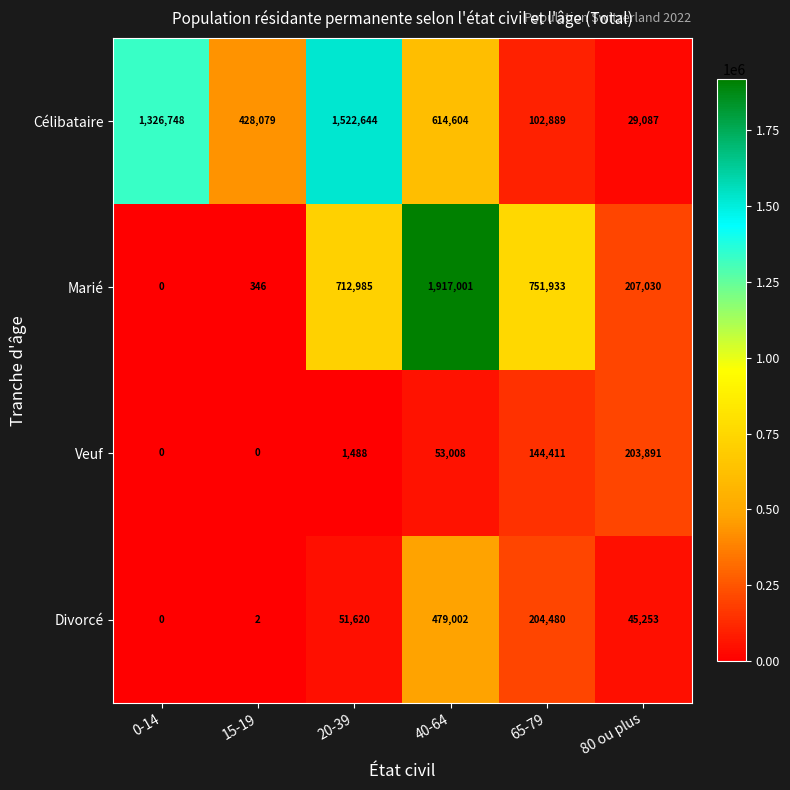

At which category is the sum across all series the highest?

40-64